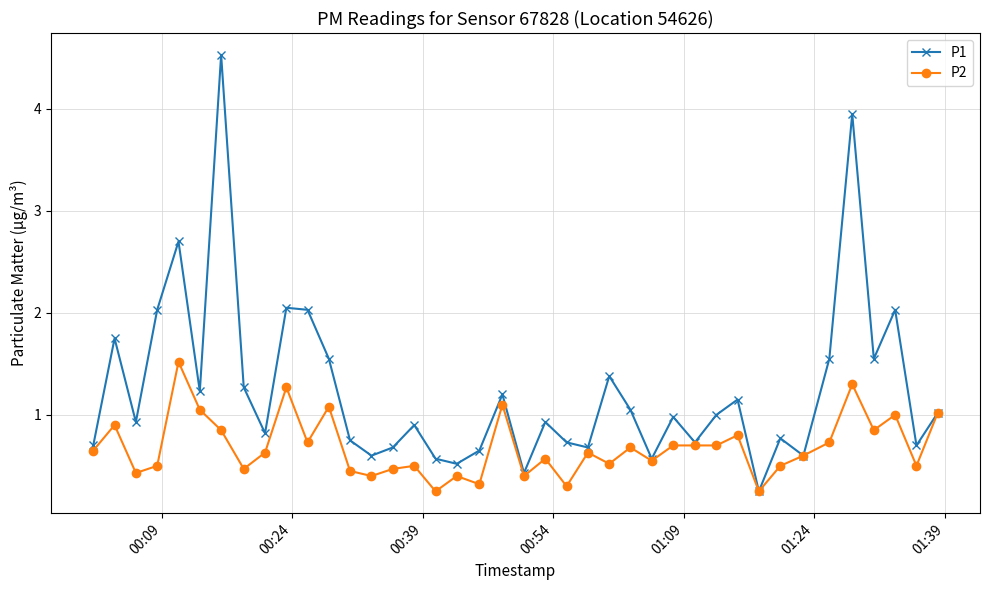

True or false: P2 has more than 1 interior local peaks.

True